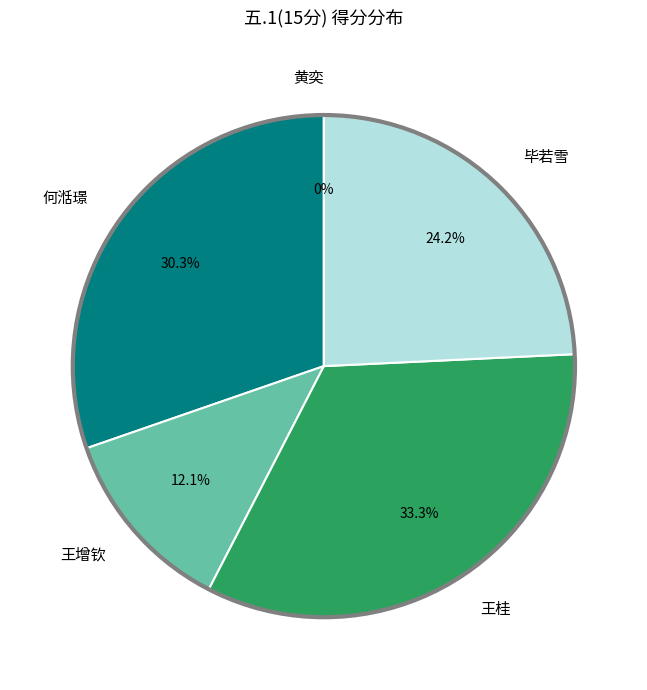

To the nearest percent, what is the combined percentage of 何湉璟 and 毕若雪?

55%